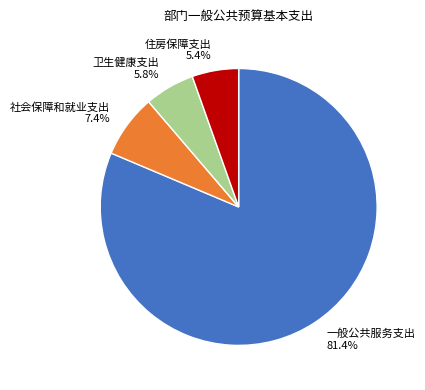

Between 社会保障和就业支出 and 卫生健康支出, which is larger?

社会保障和就业支出